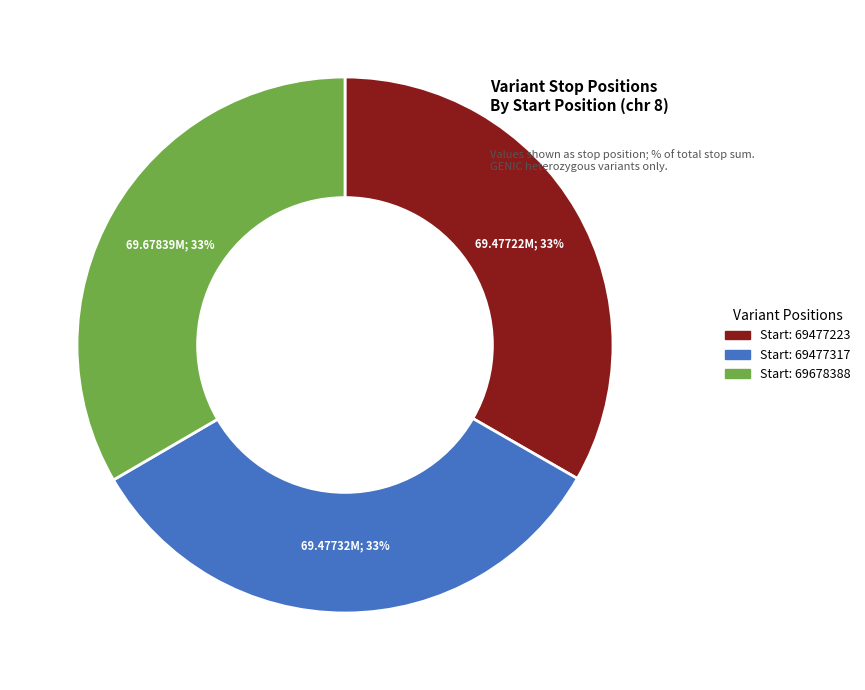

Is there a majority slice in this chart?

No